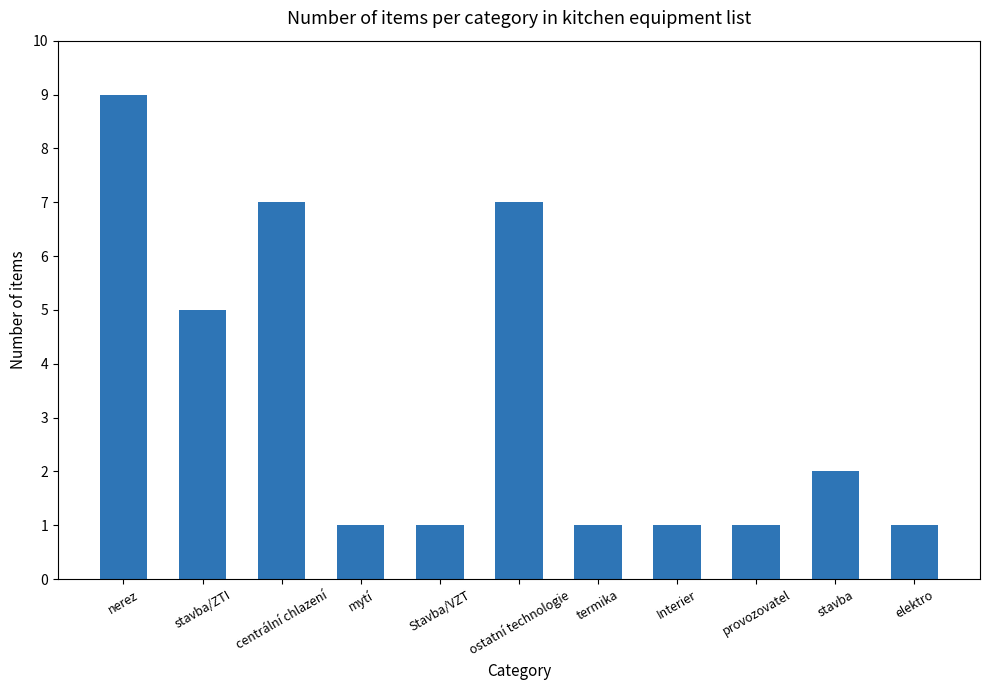

Reading right to left, list all the values displayed in this chart.

1	2	1	1	1	7	1	1	7	5	9